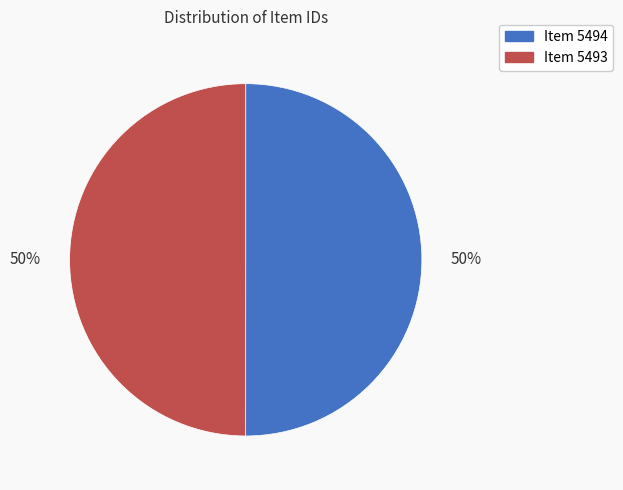

What percentage is the Item 5493 slice, to the nearest percent?

50%